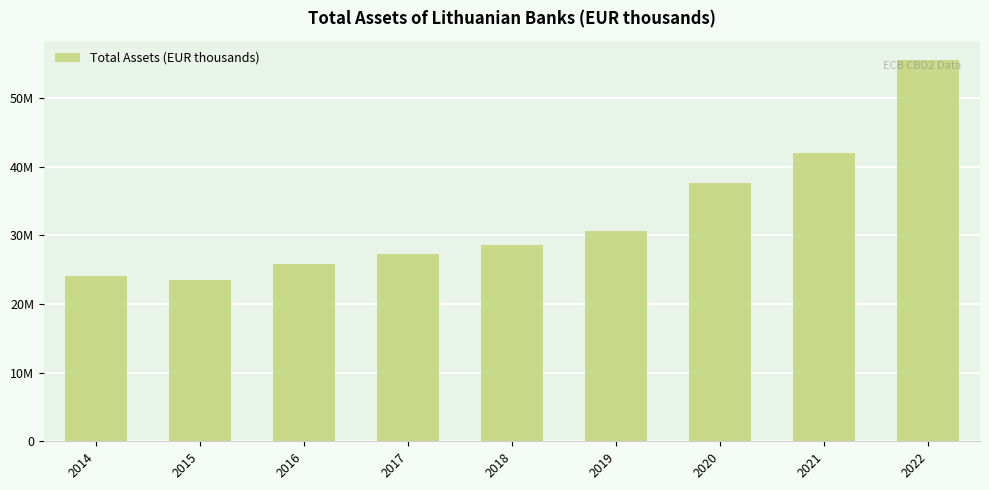

Between 2015 and 2020, which is larger?

2020